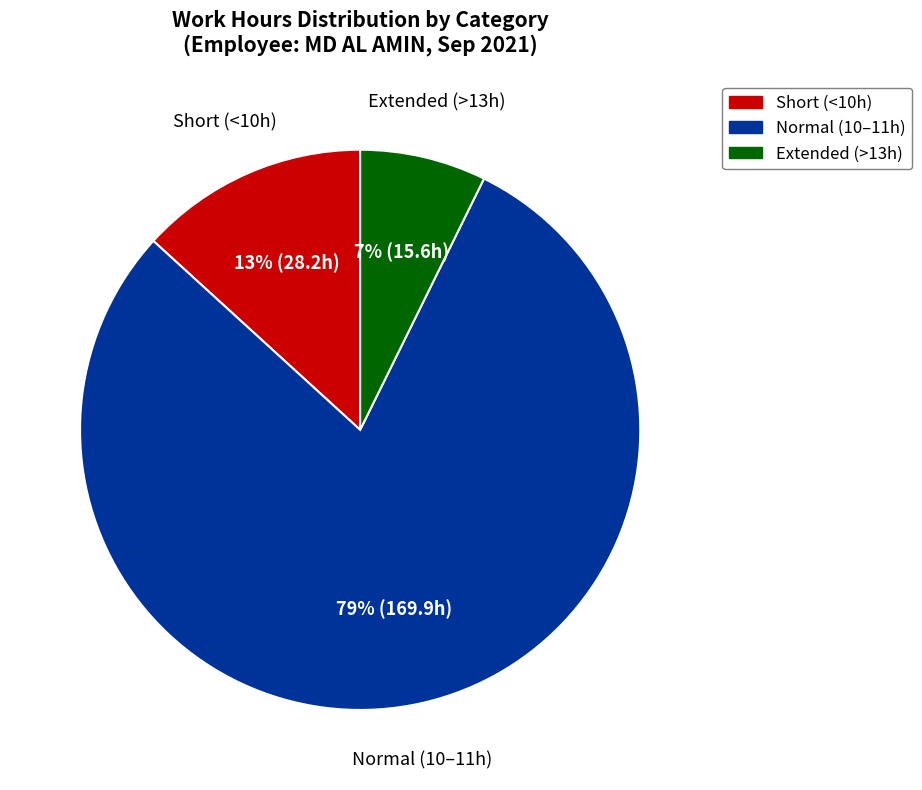

Combined, do Short (<10h) and Normal (10–11h) account for over 50%?

Yes